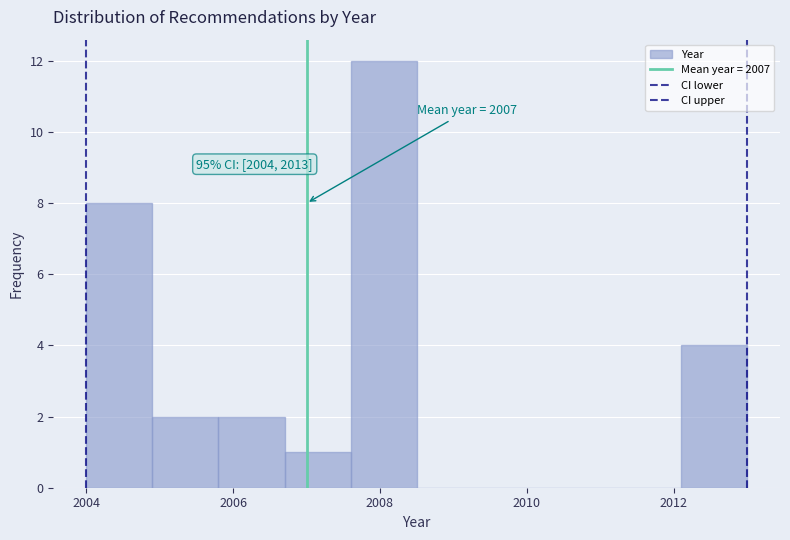

Over which range of the x-axis is the bar tallest?

2007.6 to 2008.5